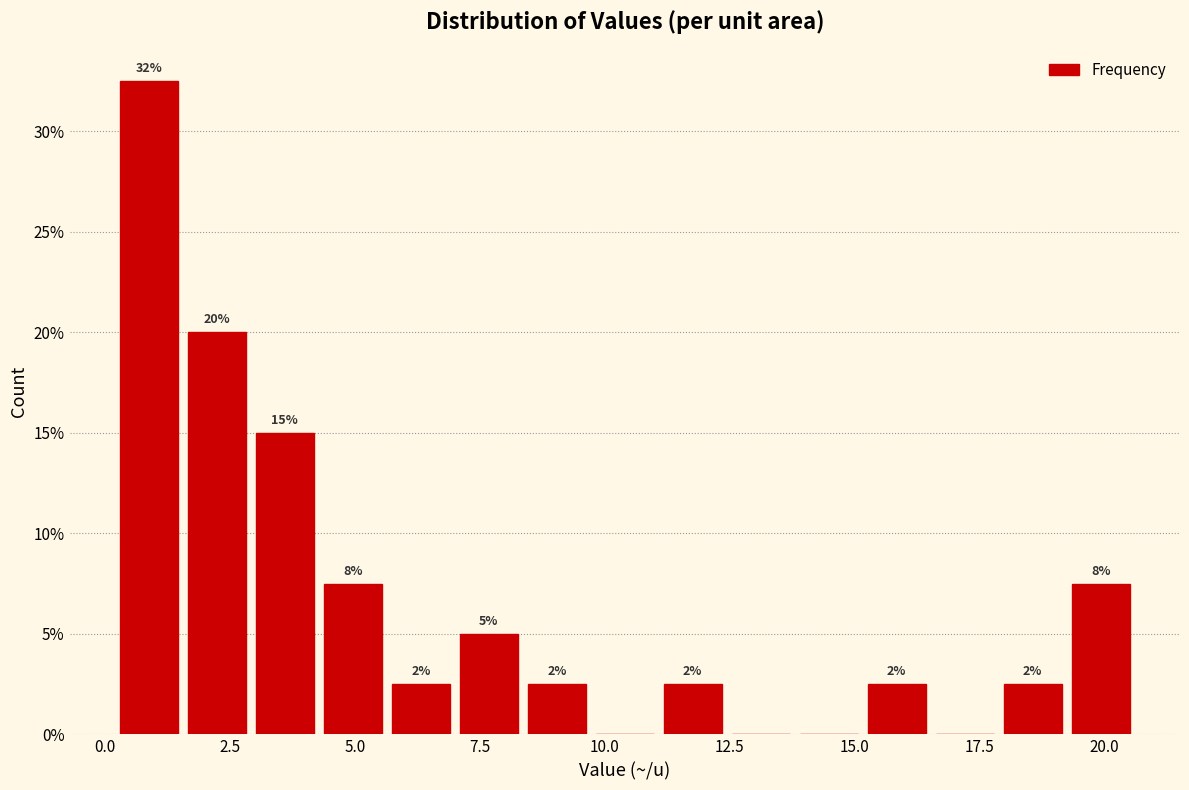

Around what value on the x-axis is the tallest bar? Give the approximate position of its centre, as read against the axis.

1.0